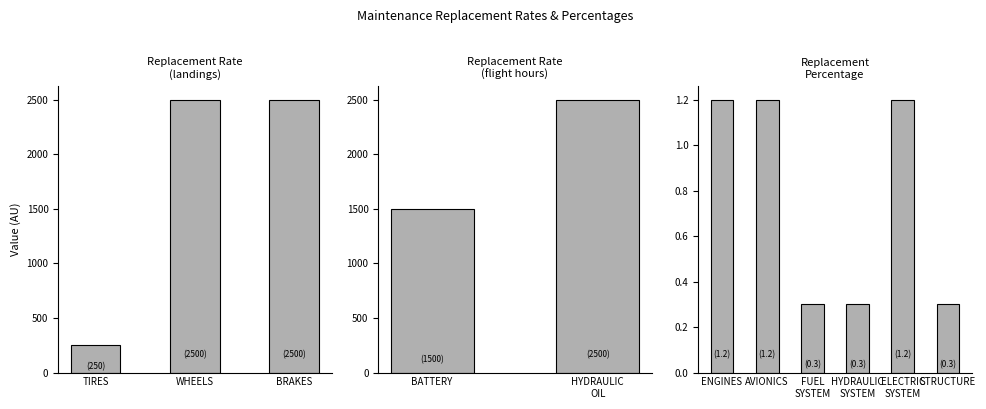

Reading right to left, extract all data points from this chart.

STRUCTURE=0.3	ELECTRIC SYSTEM=1.2	HYDRAULIC SYSTEM=0.3	FUEL SYSTEM=0.3	AVIONICS=1.2	ENGINES=1.2	HYDRAULIC OIL=2500.0	BATTERY=1500.0	BRAKES=2500.0	WHEELS=2500.0	TIRES=250.0